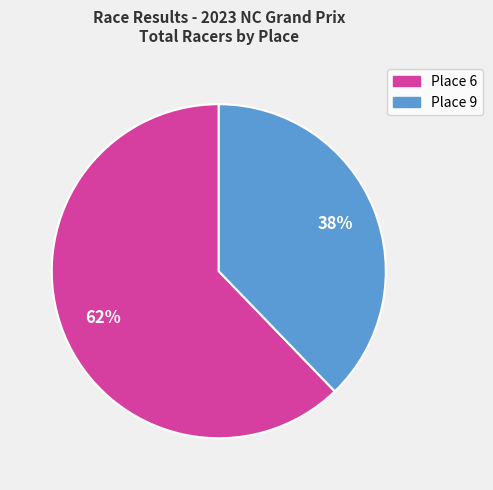

To the nearest percent, what is the difference between the largest and smallest slice percentages?

24%